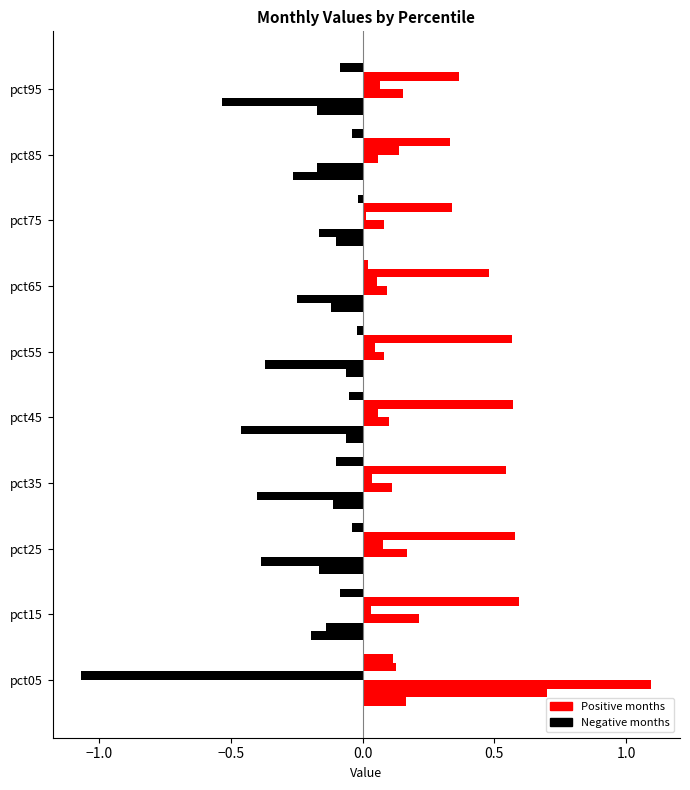

Between pct45 and pct95, which is larger?

pct45